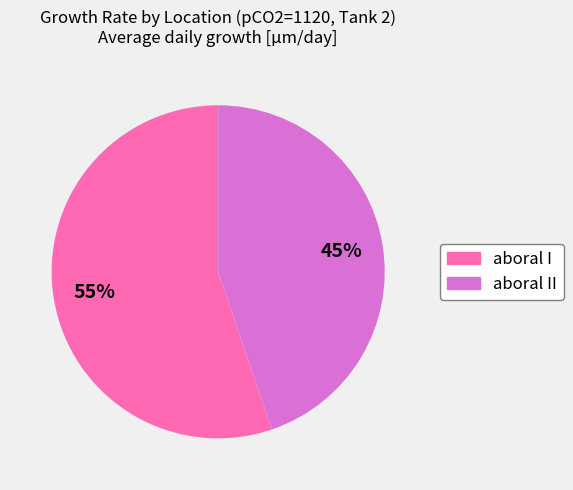

How many slices are in this pie chart?

2